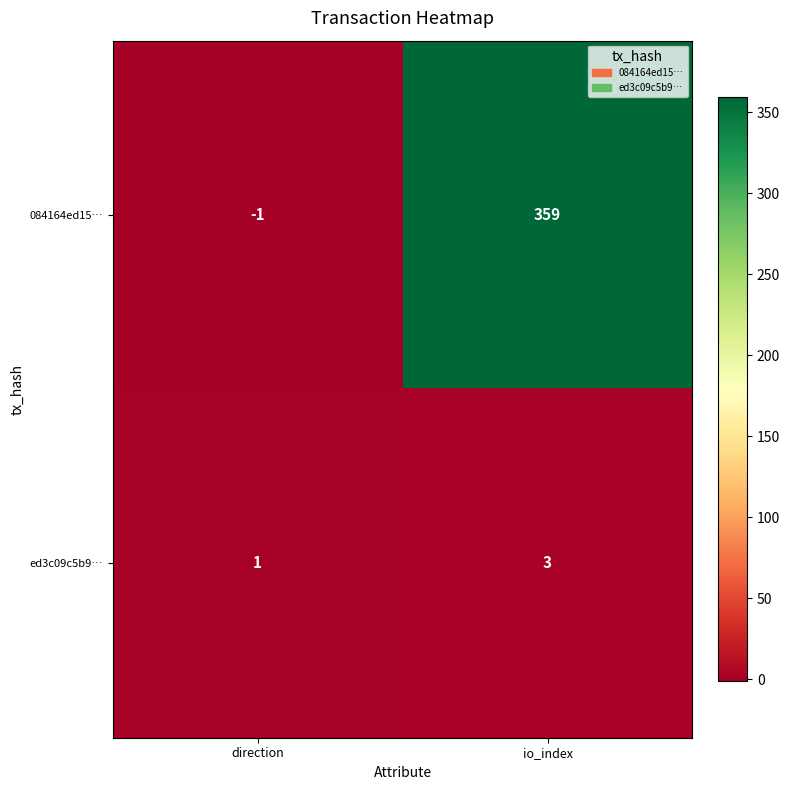

Reading right to left, extract all data points from this chart.

084164ed15…: 359	-1
ed3c09c5b9…: 3	1